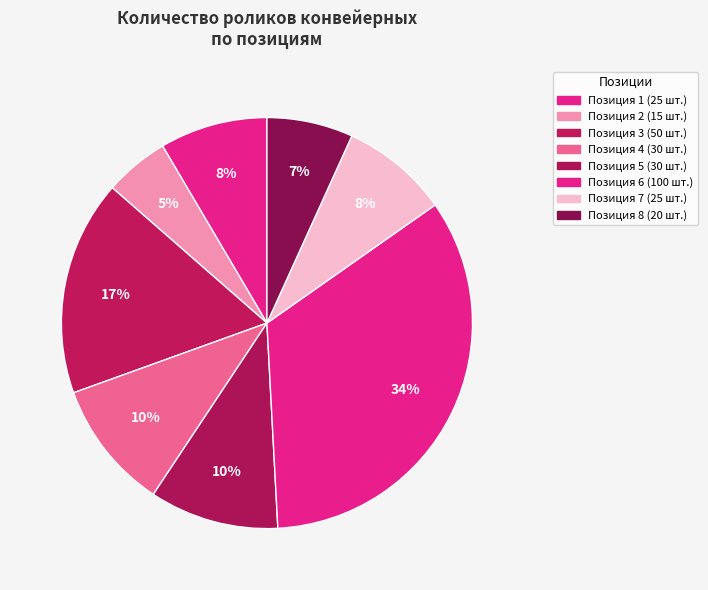

Rank the categories by value from highest to lowest.

6, 3, 4, 5, 1, 7, 8, 2